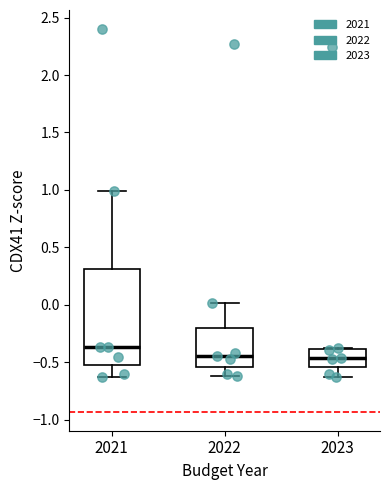

Reading left to right, read every box against the y-axis: the position of its median line, the range the box covers, and the ends of its whiskers. The values are not printed on the chart, so give them approximately, as read against the axis.

2021: median -0.35, box -0.55 to 0.30, whiskers -0.65 to 1.00
2022: median -0.45, box -0.55 to -0.20, whiskers -0.60 to 0.00
2023: median -0.45, box -0.55 to -0.40, whiskers -0.65 to -0.35